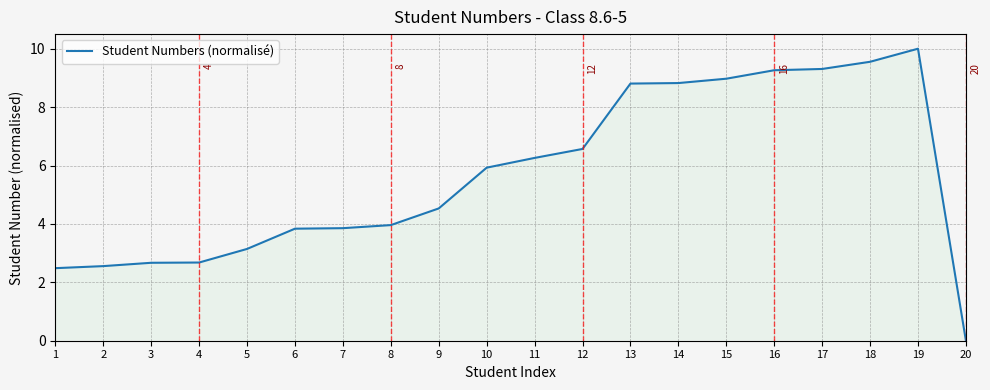

What is the greatest value displayed?

10.0